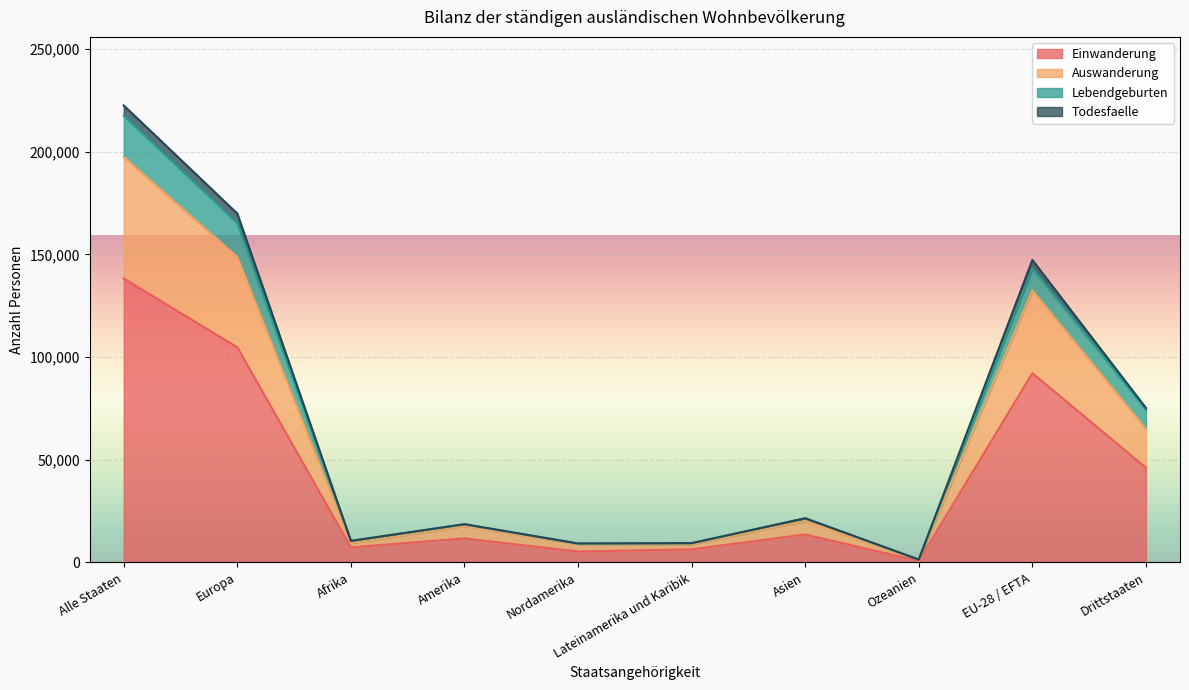

What is the label of the 10th point from the right?

Alle Staaten